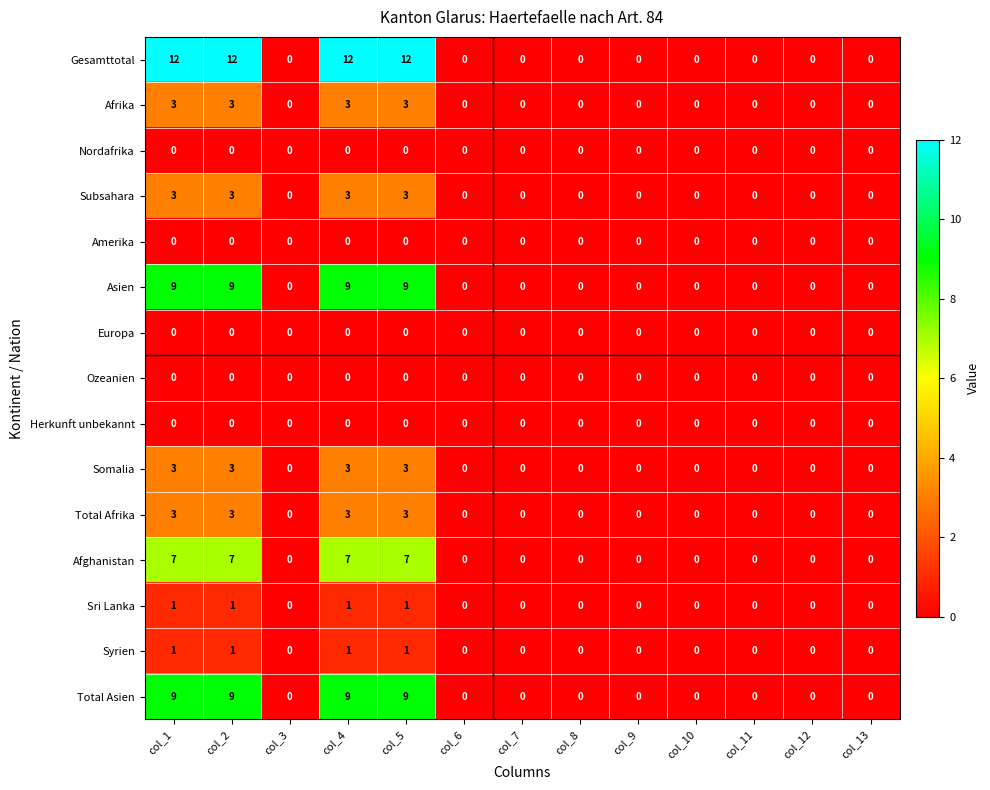

What is the difference between the maximum and minimum values in the Asien series?

9